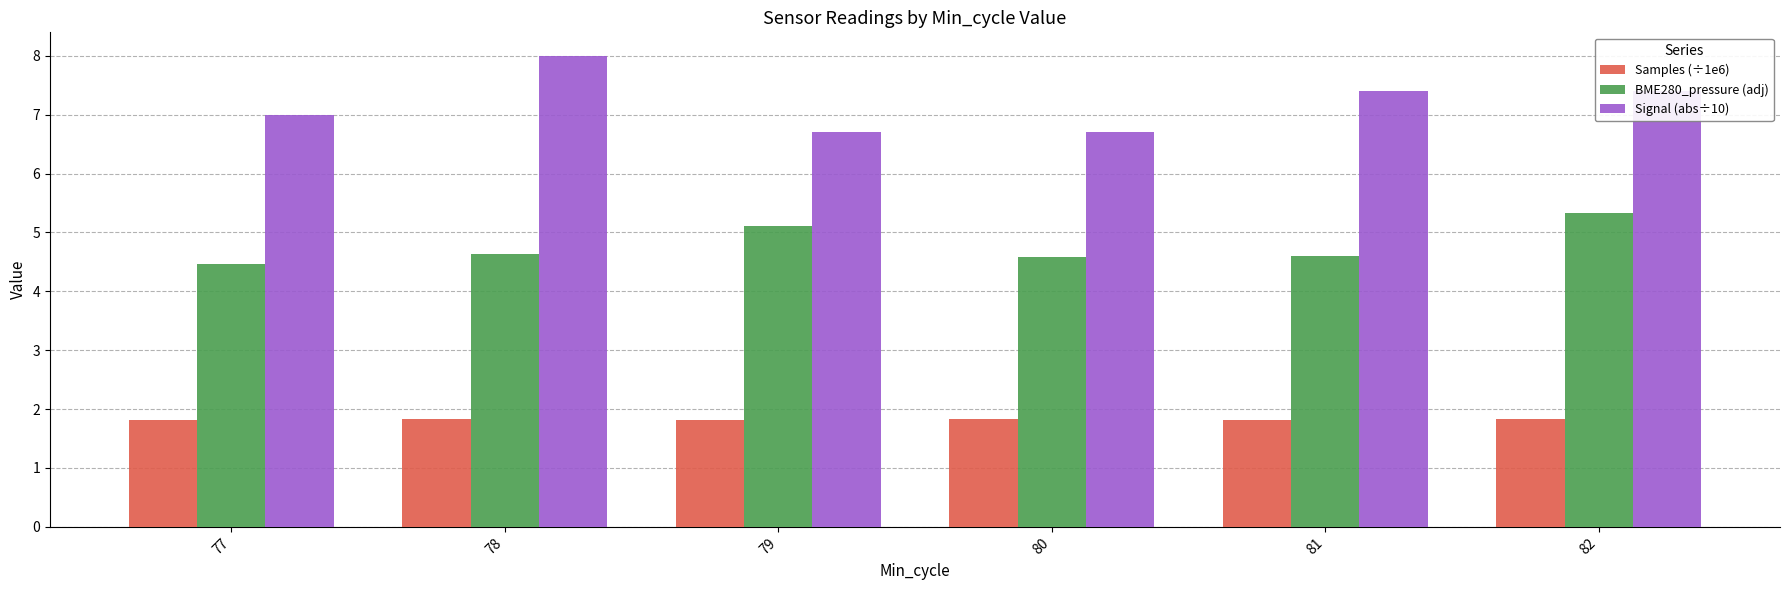

How many distinct data groups are displayed?

3